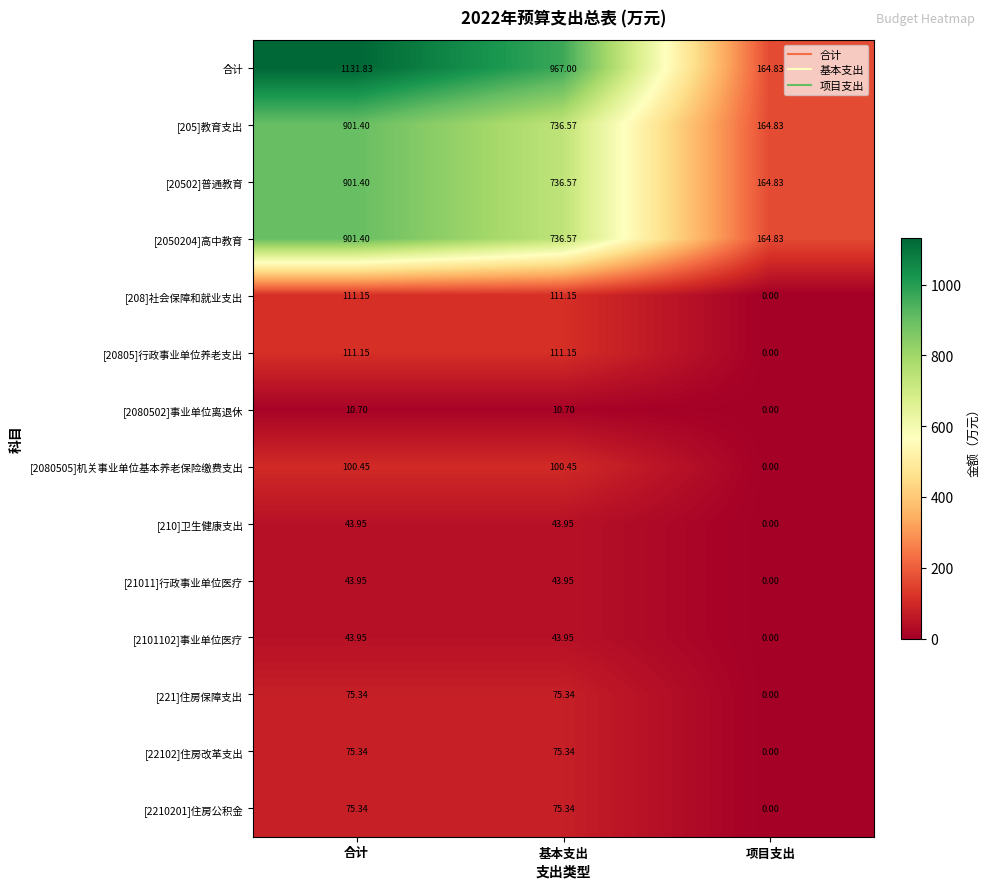

Between 合计 and 项目支出, which series saw the biggest shift?

合计